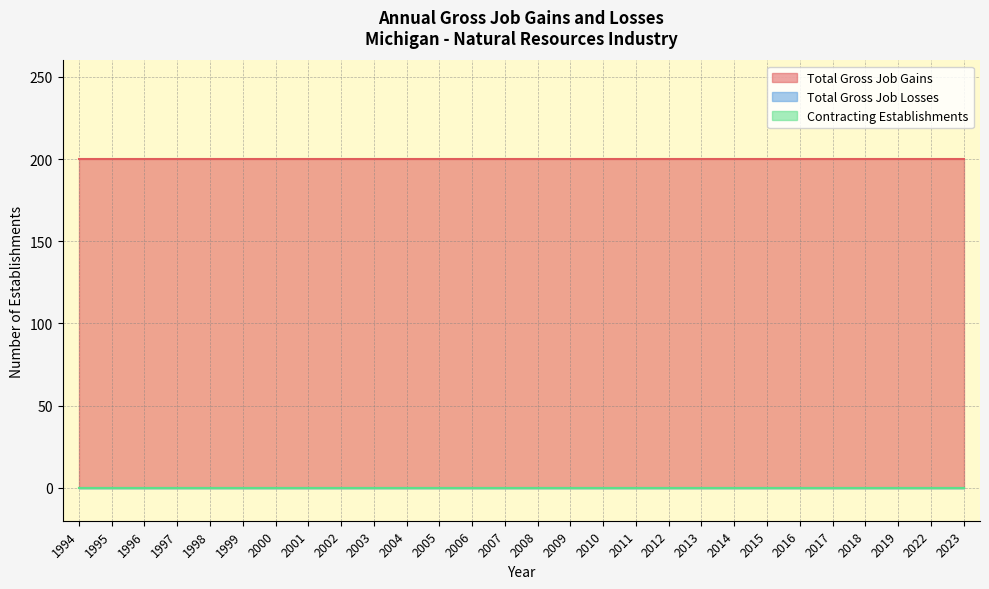

Which has a higher value, 2014 or 1997?

2014